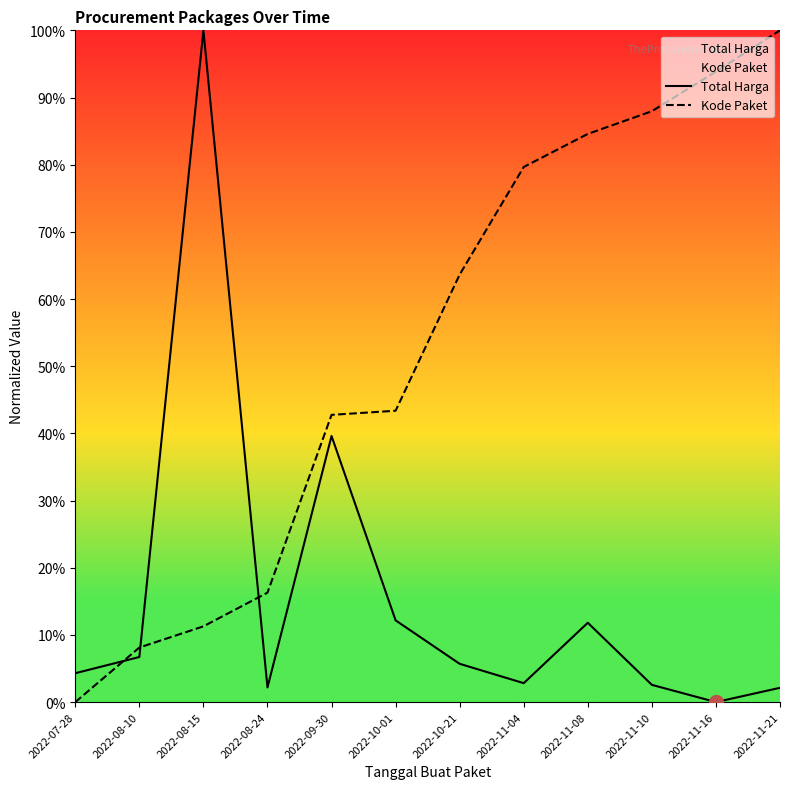

Reading left to right, what are all the values shown in this chart?

Total Harga: 2022-07-28=4.3	2022-08-10=6.7	2022-08-15=100.0	2022-08-24=2.2	2022-09-30=39.6	2022-10-01=12.2	2022-10-21=5.7	2022-11-04=2.8	2022-11-08=11.8	2022-11-10=2.6	2022-11-16=0.0	2022-11-21=2.1
Kode Paket: 2022-07-28=0.0	2022-08-10=8.1	2022-08-15=11.3	2022-08-24=16.3	2022-09-30=42.8	2022-10-01=43.4	2022-10-21=63.6	2022-11-04=79.7	2022-11-08=84.6	2022-11-10=88.0	2022-11-16=93.9	2022-11-21=100.0